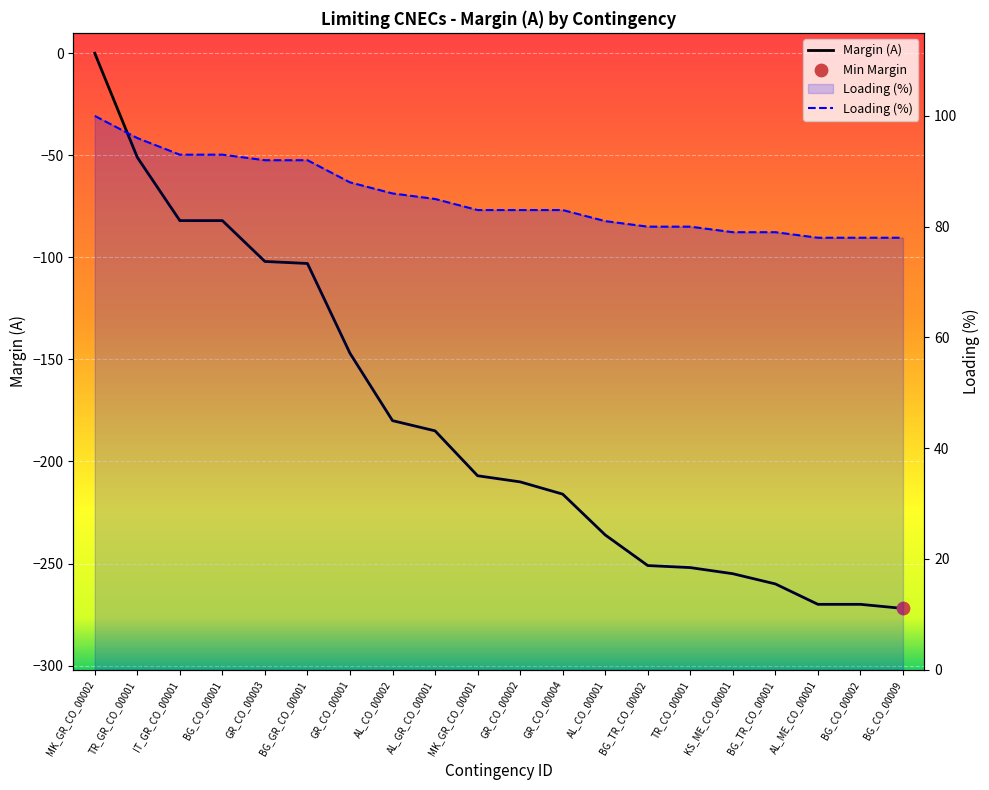

What is the change in value from TR_GR_CO_00001 to AL_GR_CO_00001?

-134